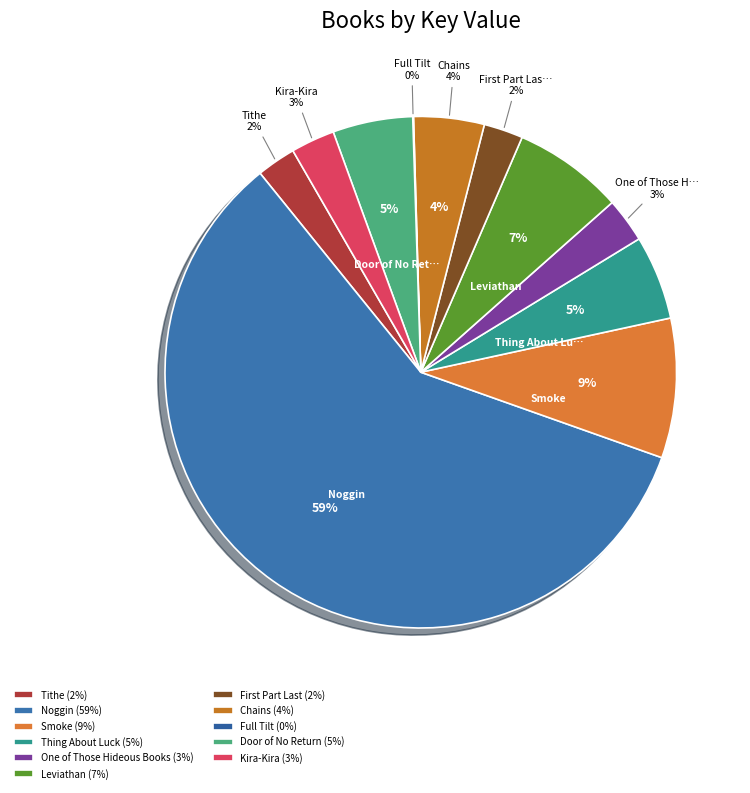

True or false: Noggin accounts for 65% of the total.

False